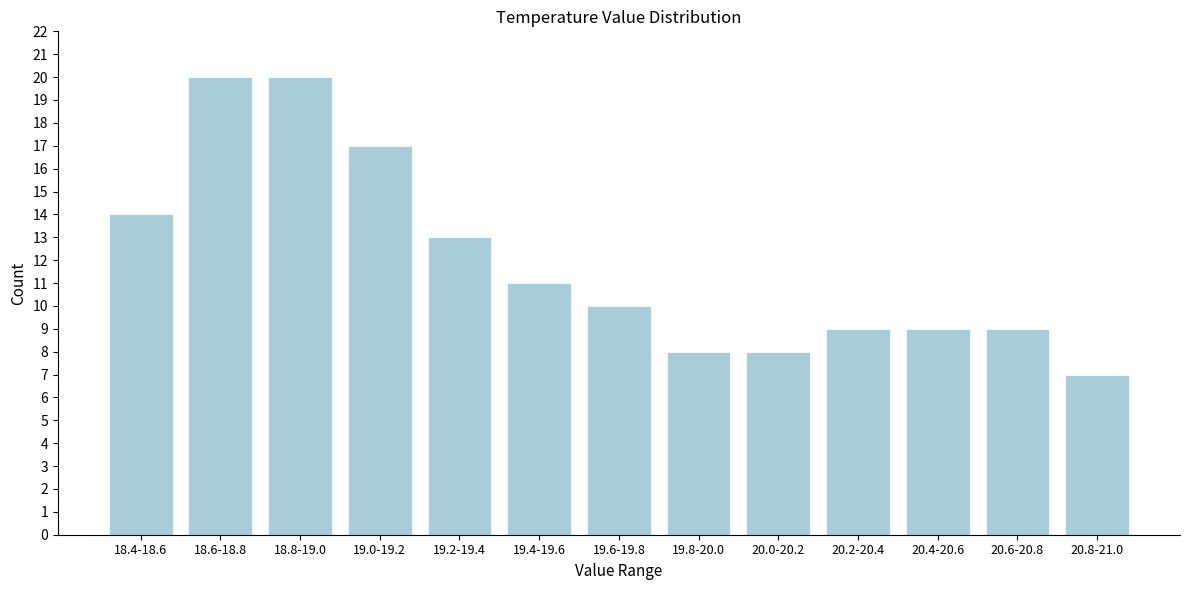

Reading left to right, what are all the values shown in this chart?

18.4-18.6=14	18.6-18.8=20	18.8-19.0=20	19.0-19.2=17	19.2-19.4=13	19.4-19.6=11	19.6-19.8=10	19.8-20.0=8	20.0-20.2=8	20.2-20.4=9	20.4-20.6=9	20.6-20.8=9	20.8-21.0=7